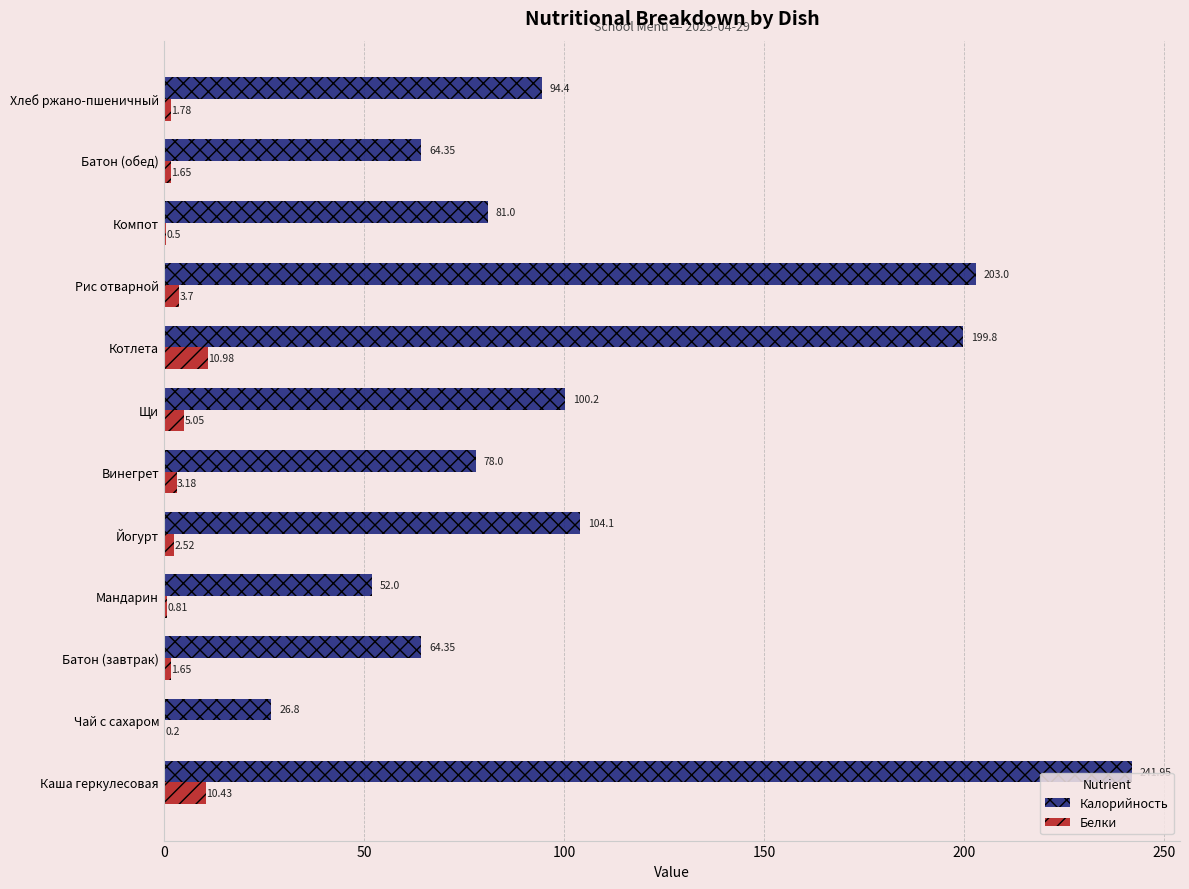

Count the number of categories in the chart.

12